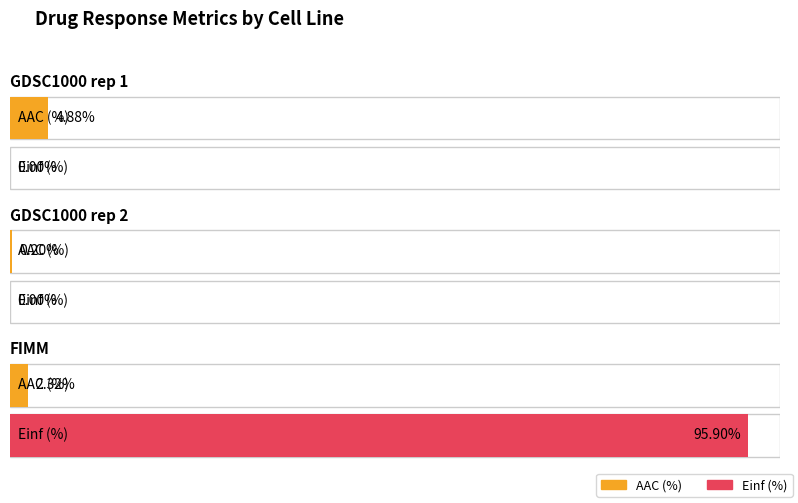

How many values in the AAC (%) series are below 2?

1